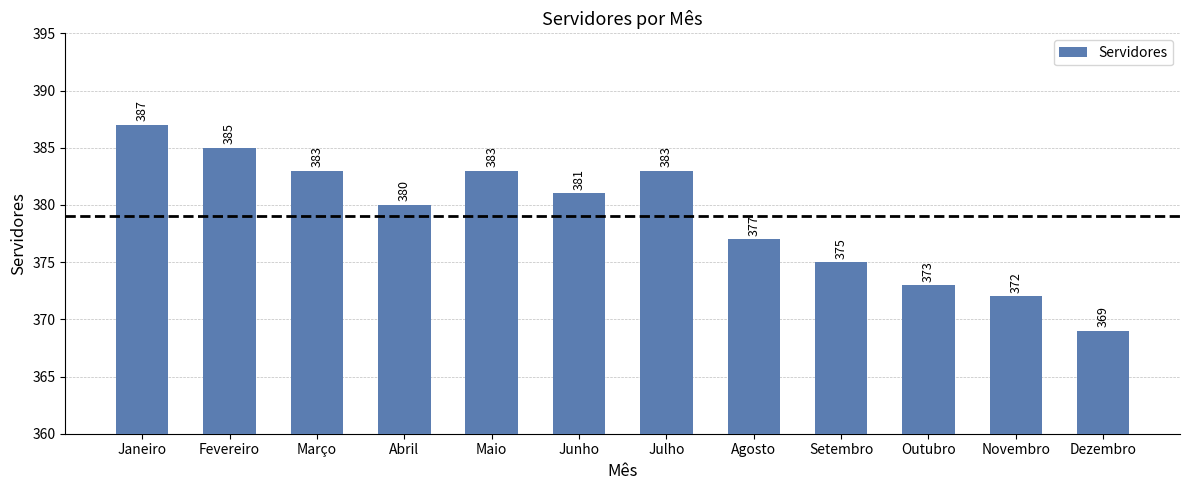

Reading left to right, extract all data points from this chart.

Janeiro=387	Fevereiro=385	Março=383	Abril=380	Maio=383	Junho=381	Julho=383	Agosto=377	Setembro=375	Outubro=373	Novembro=372	Dezembro=369